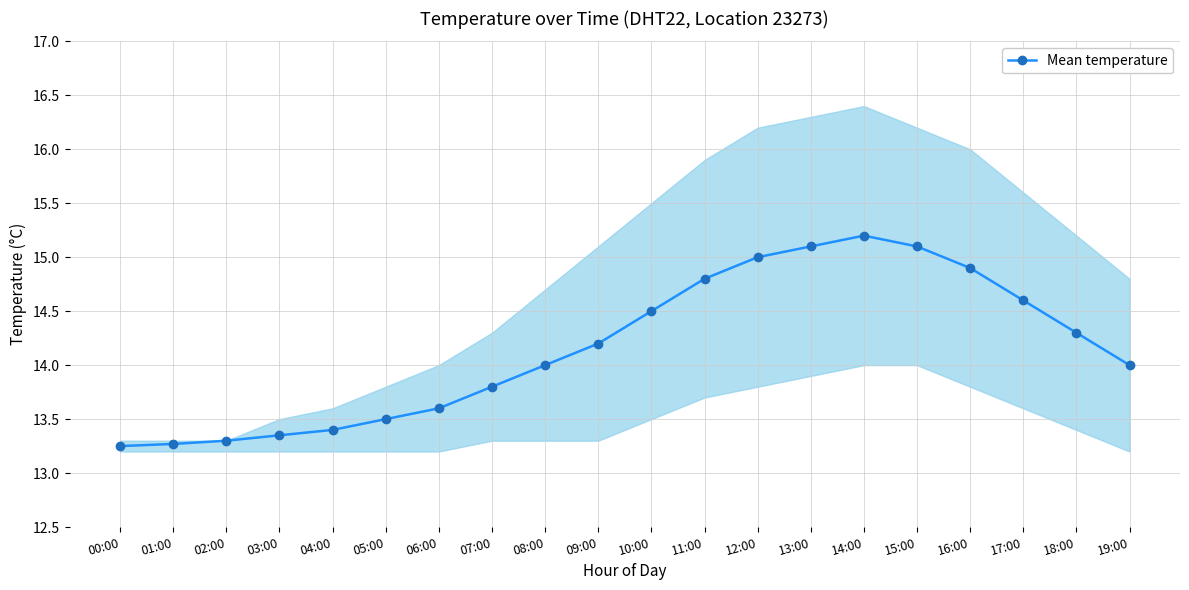

What is the difference between the values at 06:00 and 05:00?

0.1